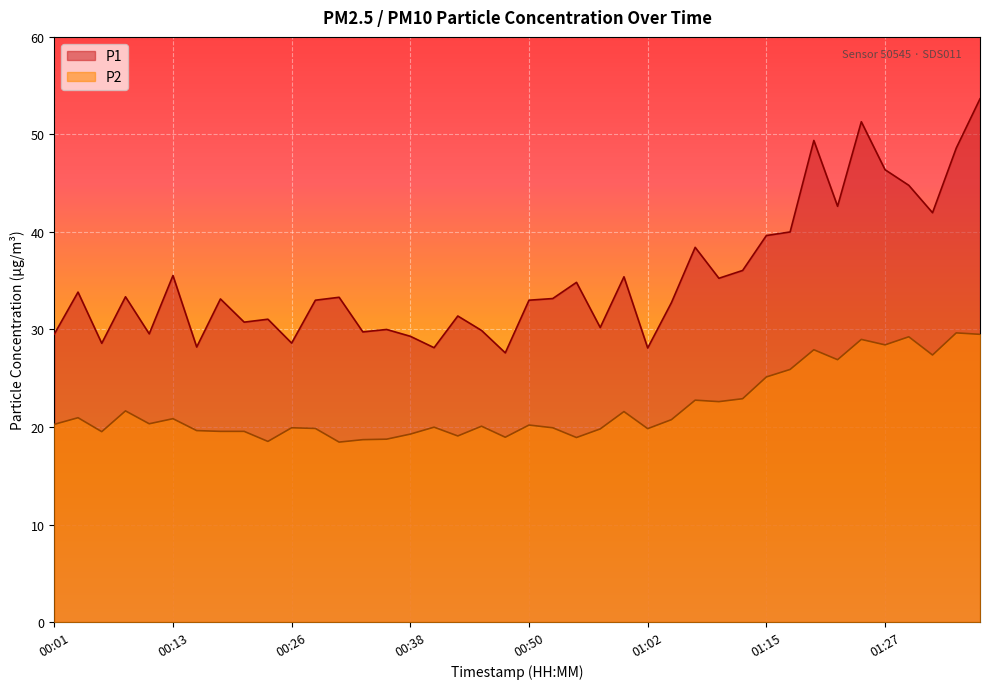

True or false: P2 and P1 intersect in this chart.

False